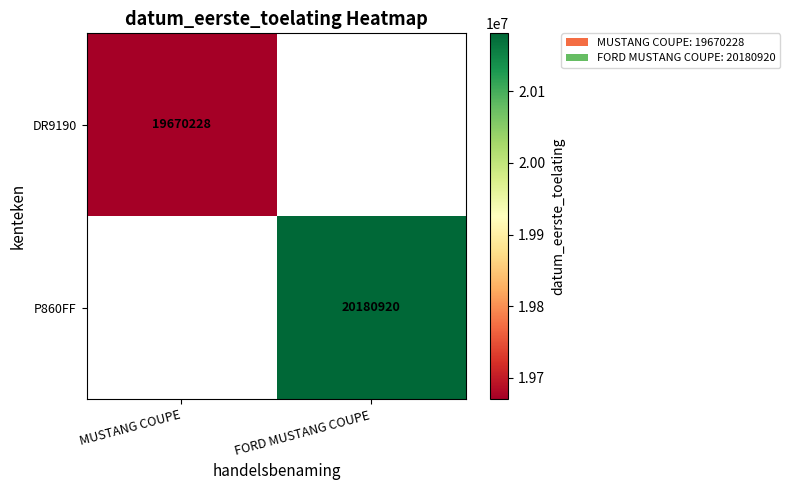

The DR9190 series shows 19670228 at MUSTANG COUPE. True or false?

True